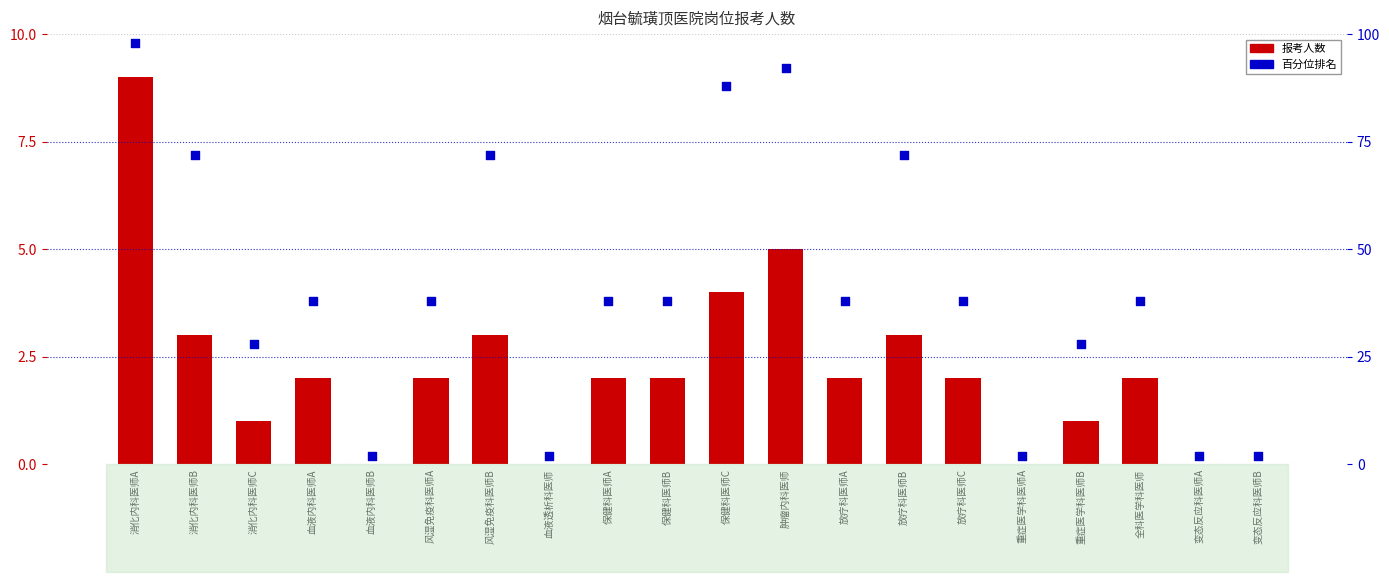

Which series reaches the maximum Y coordinate?

百分位排名